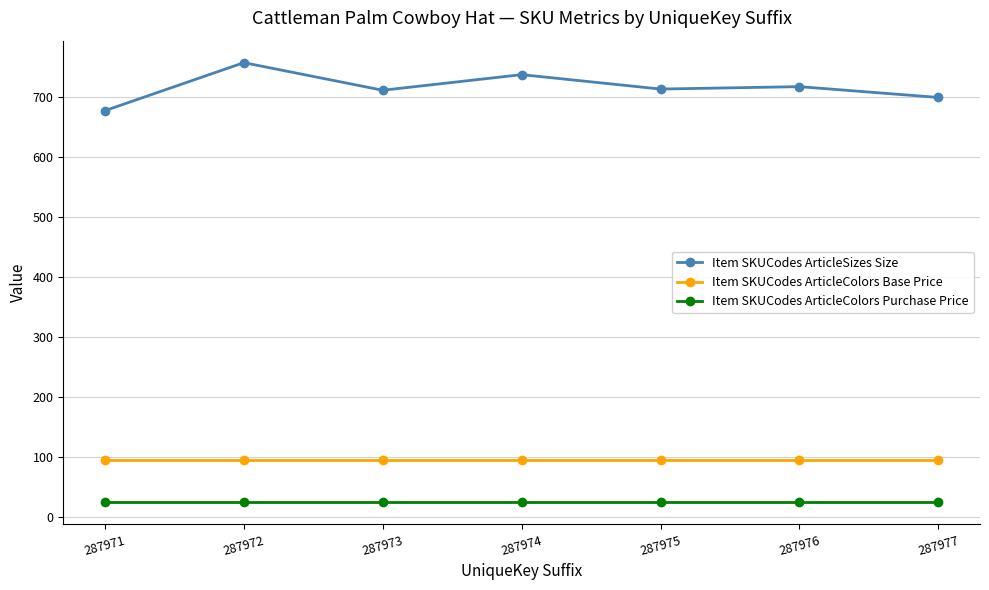

What is the approximate value of Item SKUCodes ArticleColors Purchase Price at 287977?

25